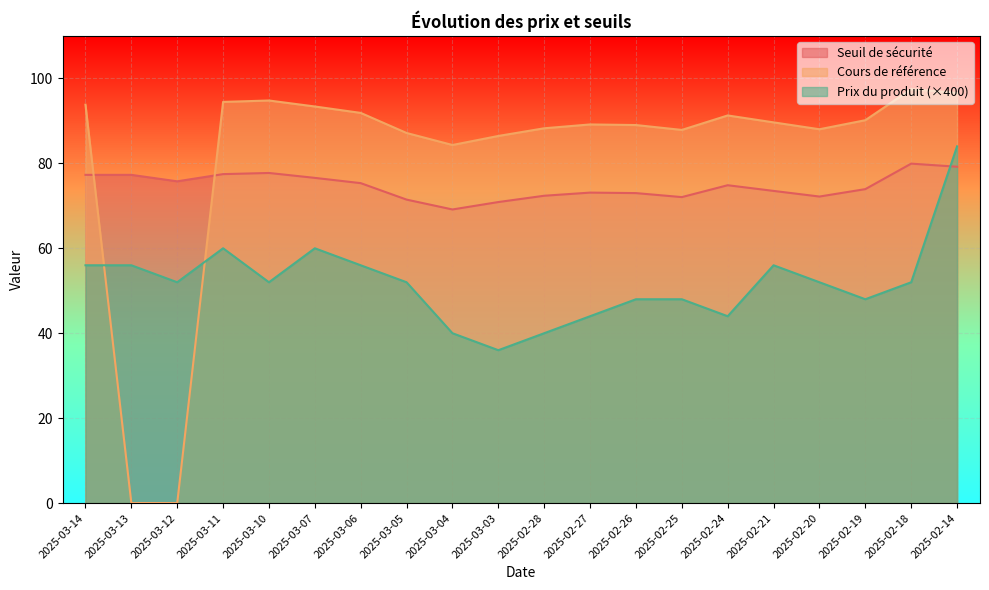

List the labels in order of Cours de référence value, smallest first.

2025-03-13, 2025-03-12, 2025-03-04, 2025-03-03, 2025-03-05, 2025-02-25, 2025-02-20, 2025-02-28, 2025-02-26, 2025-02-27, 2025-02-21, 2025-02-19, 2025-02-24, 2025-03-06, 2025-03-07, 2025-03-14, 2025-03-11, 2025-03-10, 2025-02-14, 2025-02-18